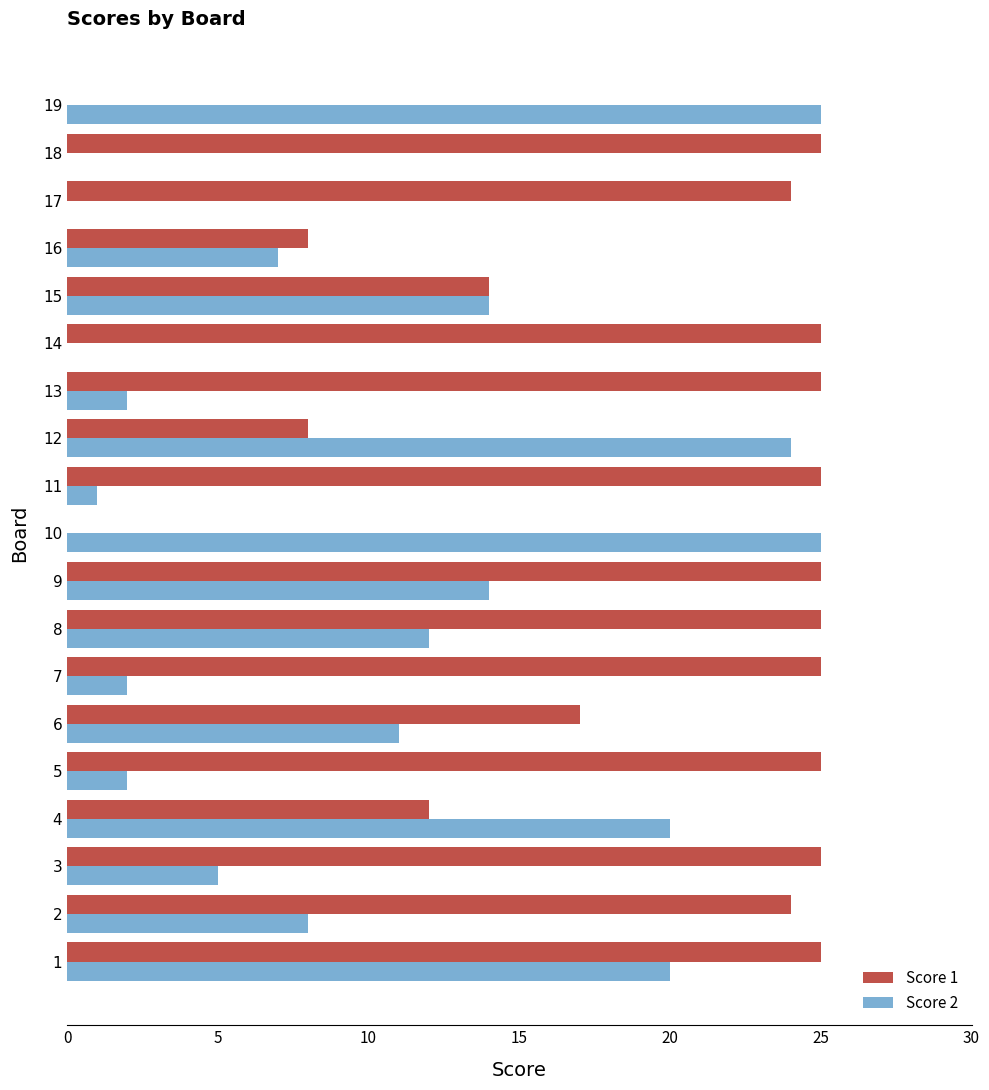

What is the greatest value displayed?

25